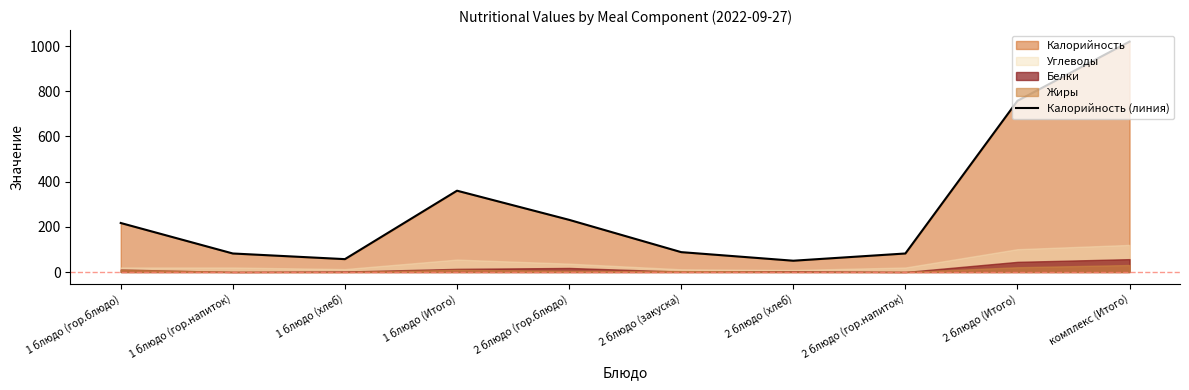

What is the change in value from 2 блюдо (гор.блюдо) to 2 блюдо (гор.напиток)?

-149